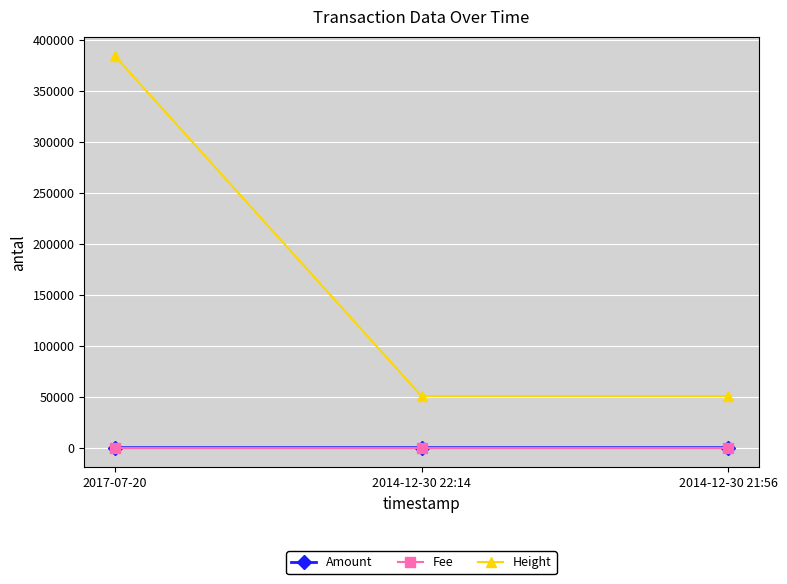

What is the value of the Height point at the 1st from the left?

383792